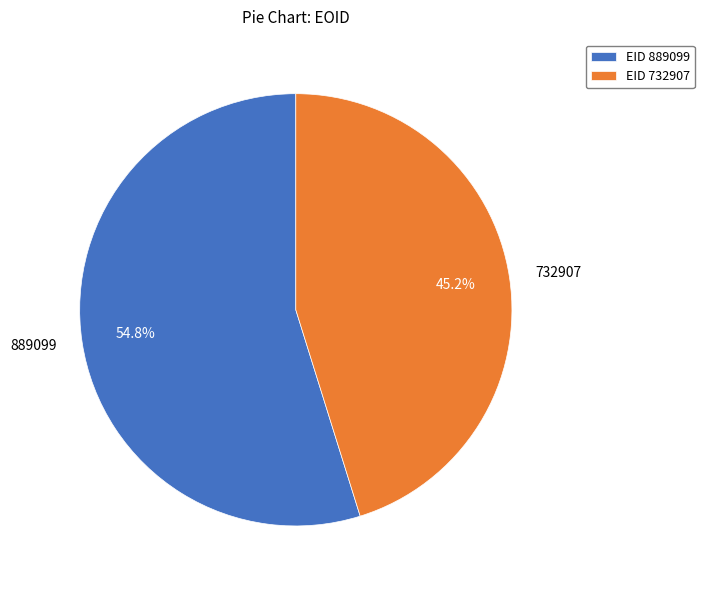

What percentage do 732907 and 889099 together represent?

100.0%